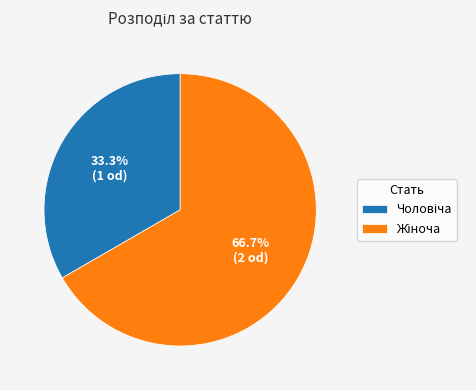

How many segments does this pie chart have?

2